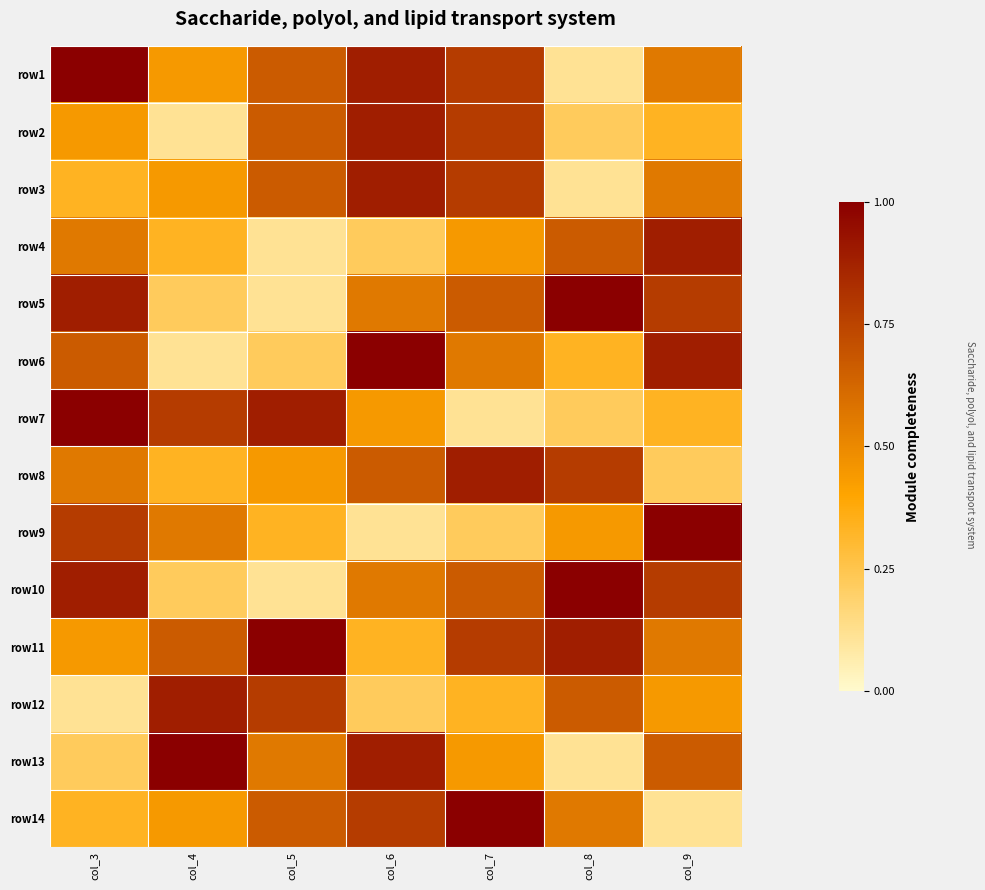

Between col_3 and col_4, which is larger?

col_3